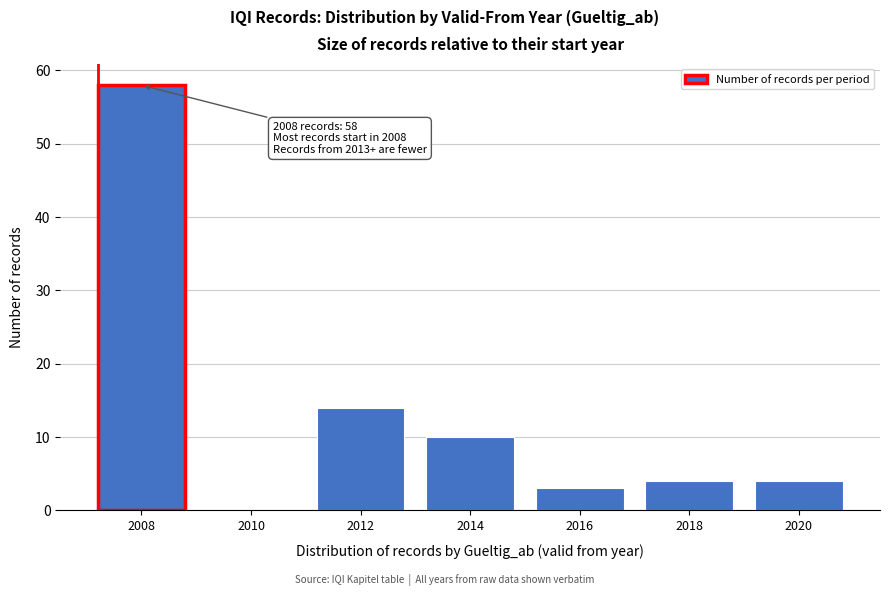

Reading left to right, transcribe all the data shown in this chart.

2008=58	2010=0	2012=14	2014=10	2016=3	2018=4	2020=4